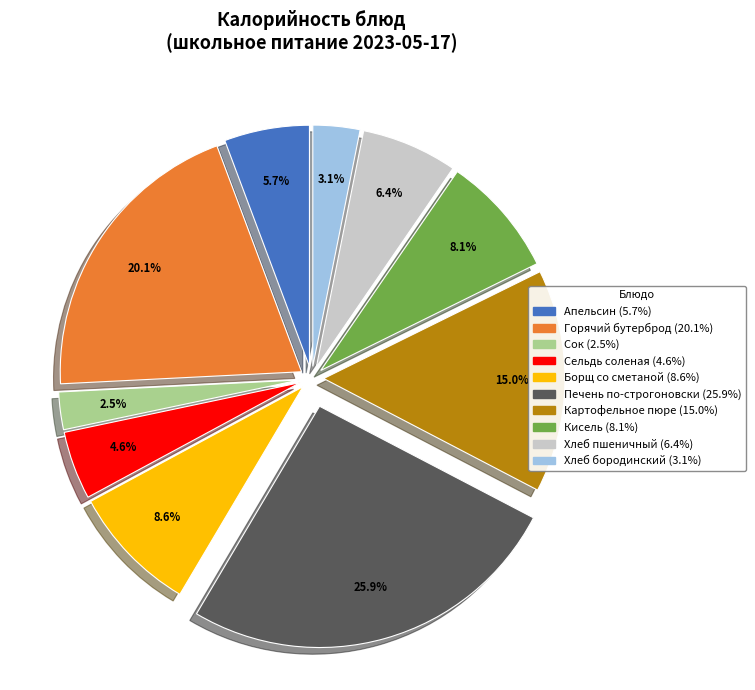

How many slices are in this pie chart?

10